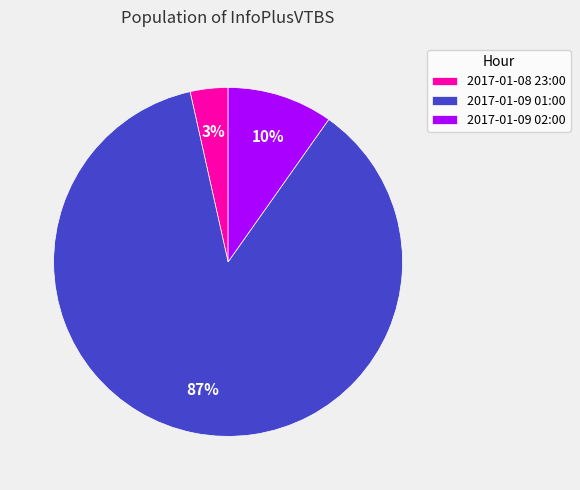

Between 2017-01-09 01:00 and 2017-01-08 23:00, which is larger?

2017-01-09 01:00